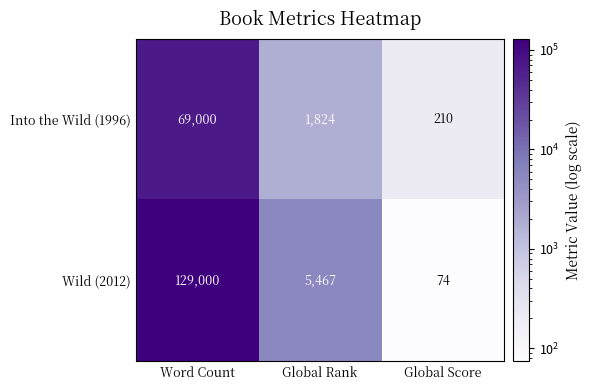

The Into the Wild (1996) series shows 2968 at Global Rank. True or false?

False